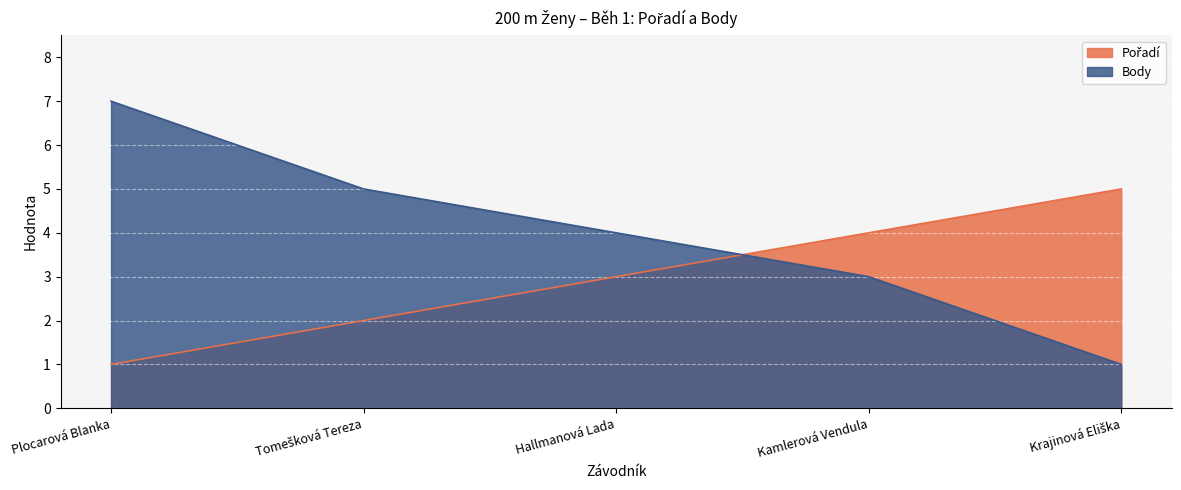

Which has a higher value, Hallmanová Lada or Krajinová Eliška?

Krajinová Eliška